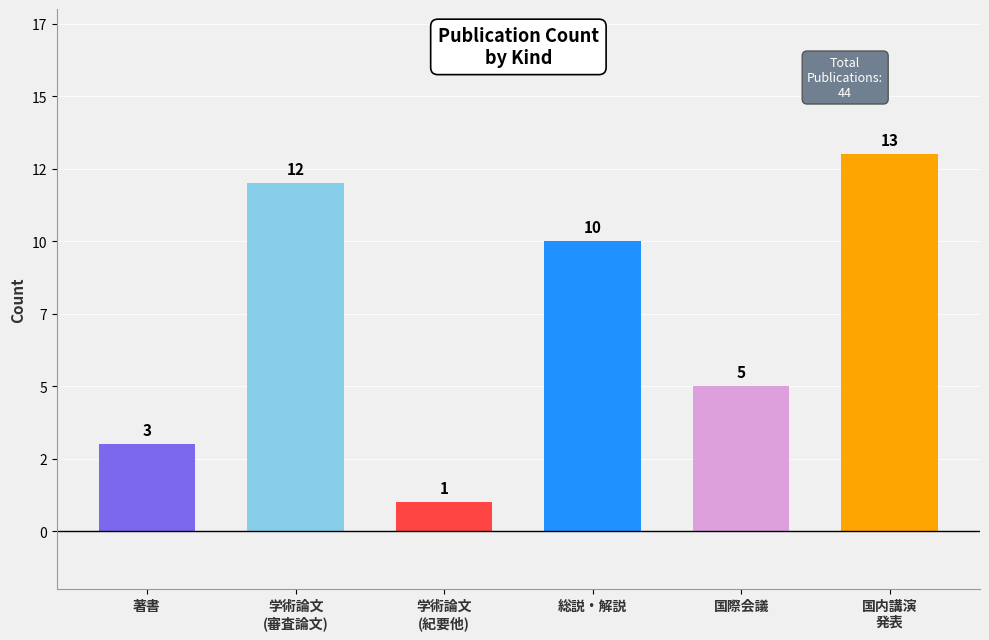

Are the bars horizontal?

No